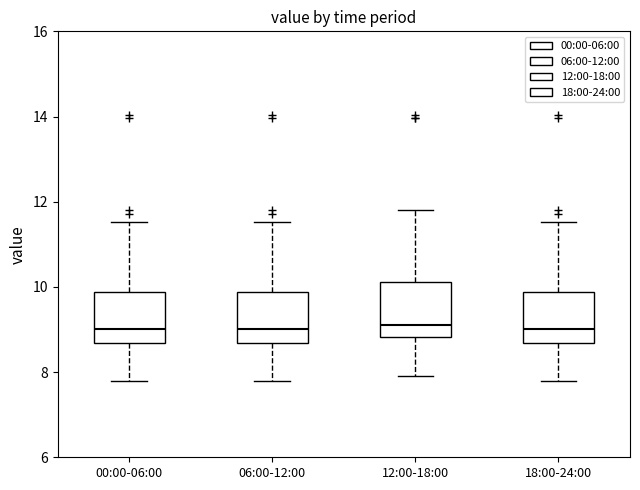

Reading left to right, read every box against the y-axis: the position of its median line, the range the box covers, and the ends of its whiskers. The values are not printed on the chart, so give them approximately, as read against the axis.

00:00-06:00: median 9.0, box 8.6 to 9.8, whiskers 7.8 to 11.6
06:00-12:00: median 9.0, box 8.6 to 9.8, whiskers 7.8 to 11.6
12:00-18:00: median 9.2, box 8.8 to 10.2, whiskers 8.0 to 11.8
18:00-24:00: median 9.0, box 8.6 to 9.8, whiskers 7.8 to 11.6